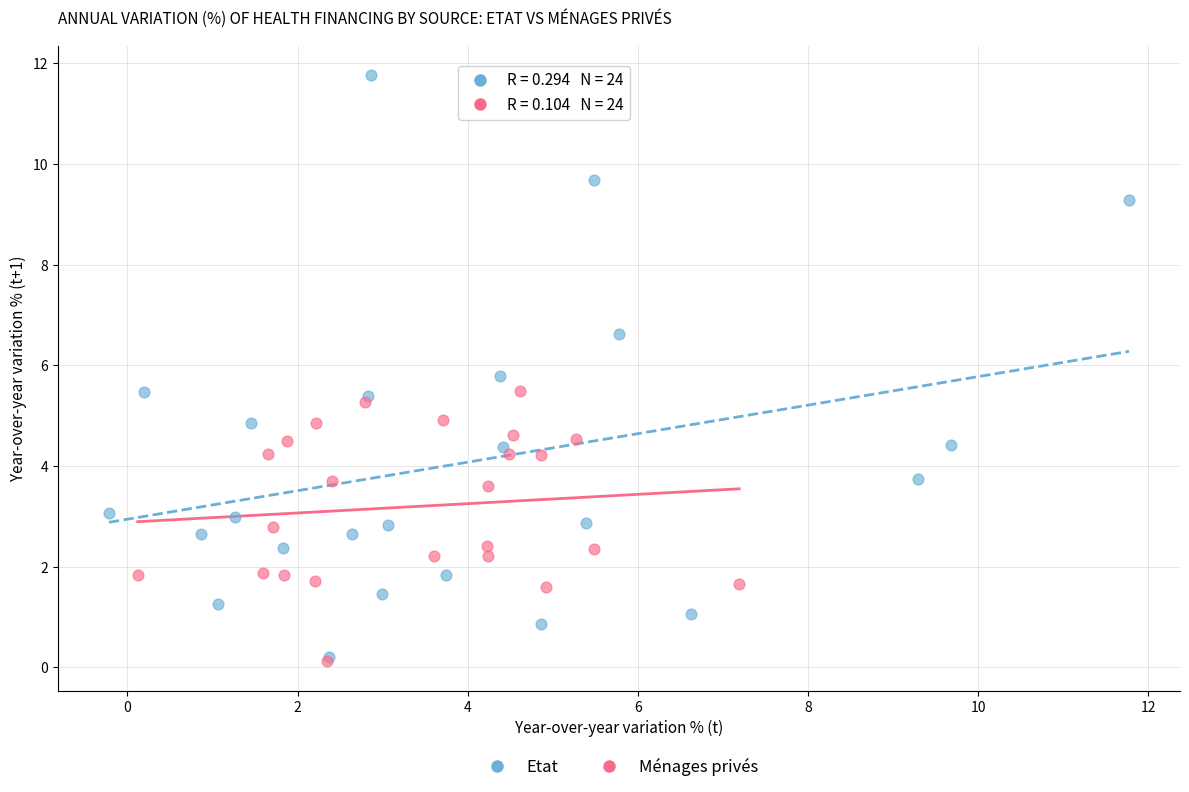

Which series has the largest Y range (max minus min)?

Etat